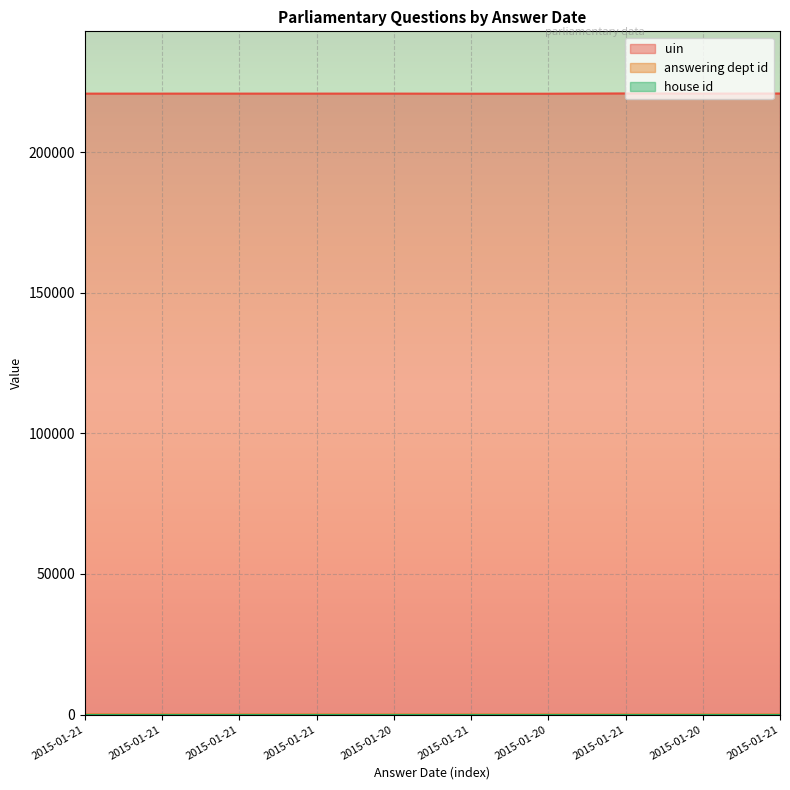

Is it true that answering dept id equals 19 at 2015-01-21?

False